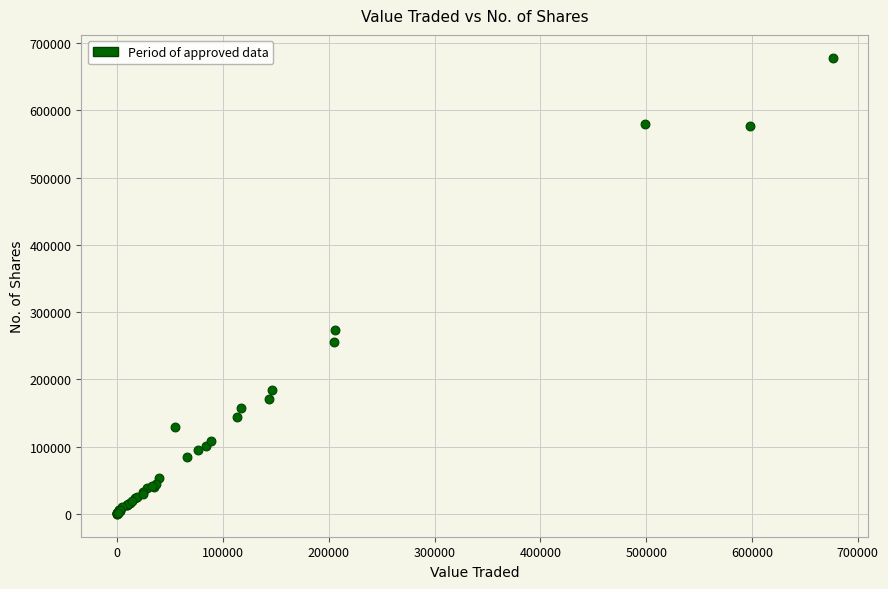

What Y value in the scatter plot is closest to 339219?

273229